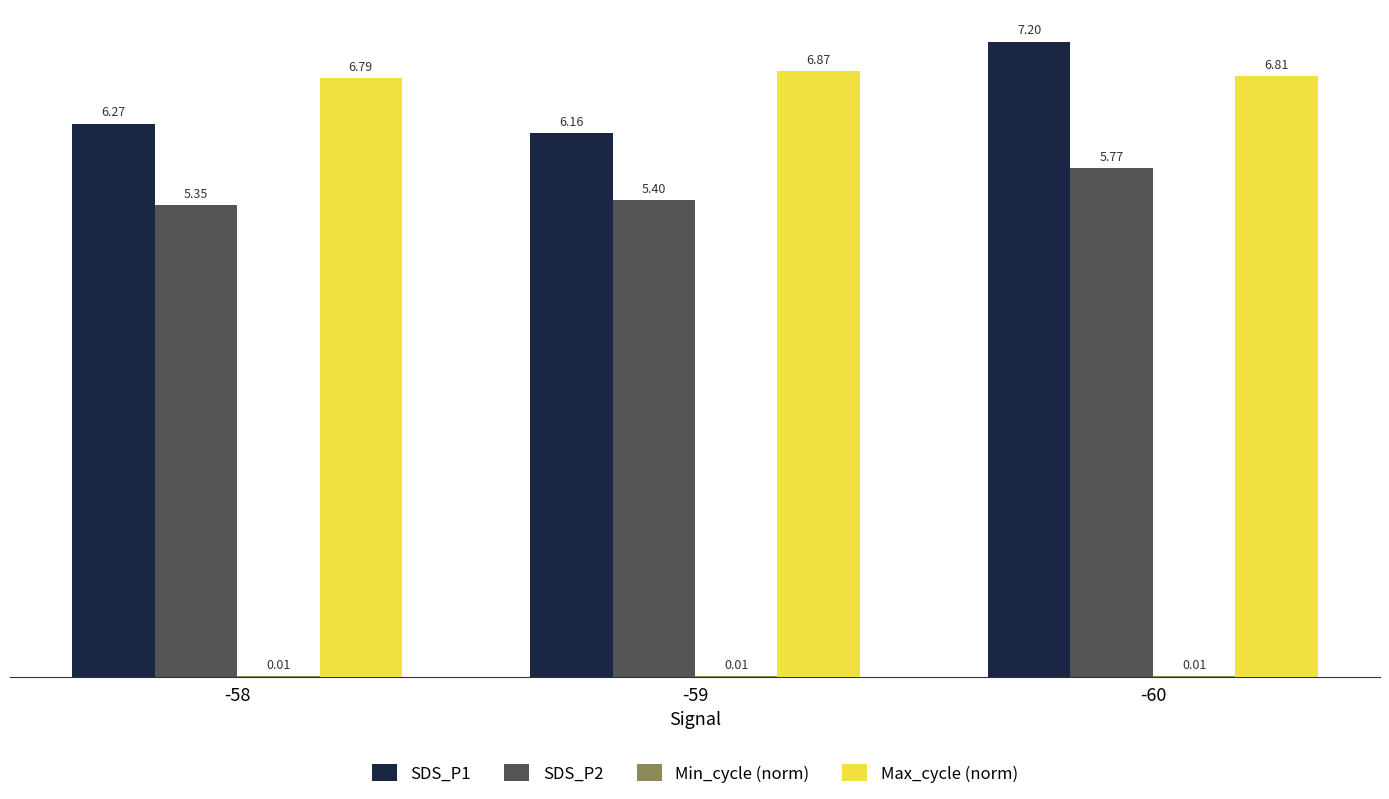

What is the total value across all series at -58?

18.4